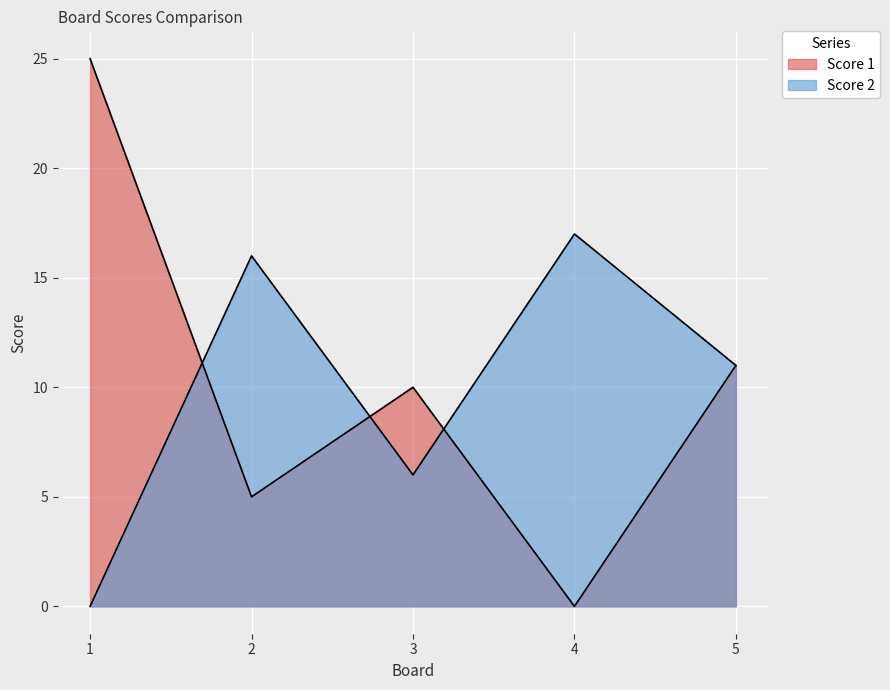

Read the Score 1 value at 5.

11